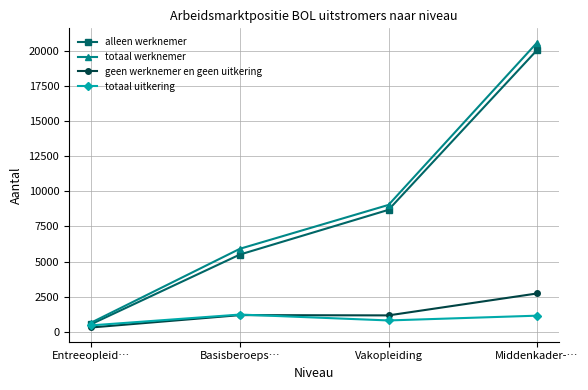

At which category is the sum across all series the highest?

Middenkader-…